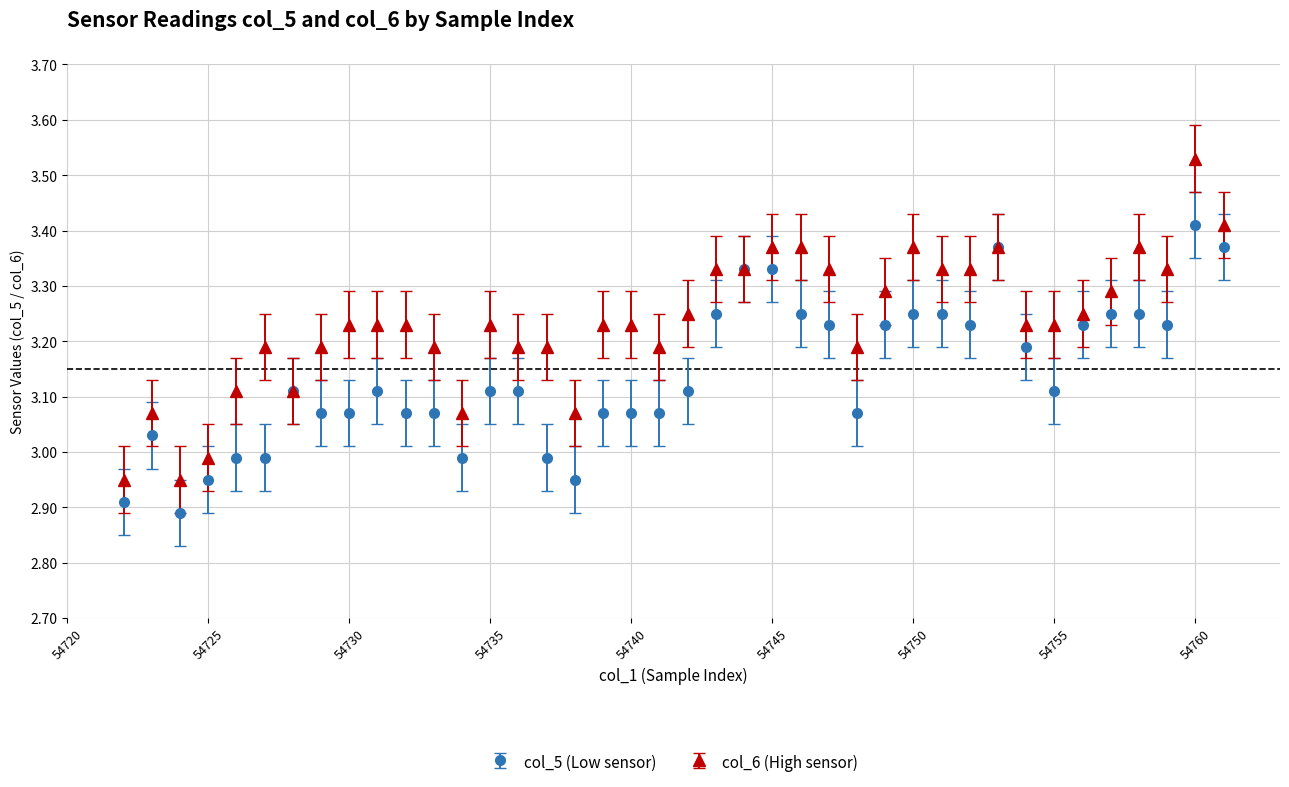

Which series has the largest range (max minus min)?

col_6 (High sensor)